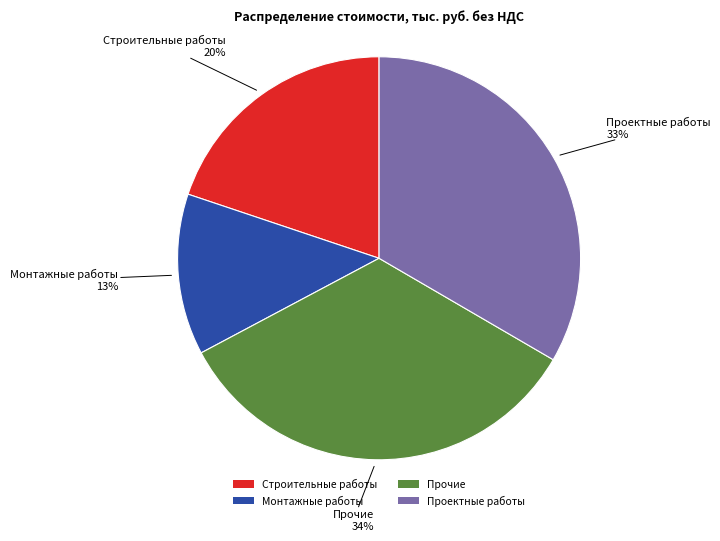

Is the sum of Монтажные работы and Прочие greater than half?

No